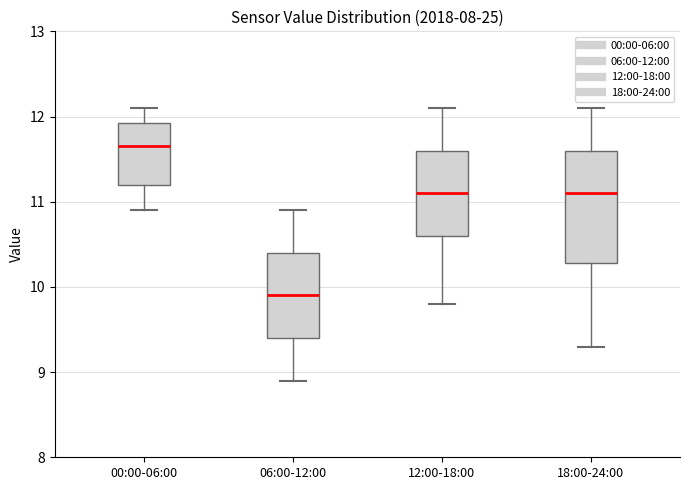

Where does the lower whisker of the box for 00:00-06:00 end on the y-axis? The values are not printed on the chart, so give them approximately, as read against the axis.

10.9